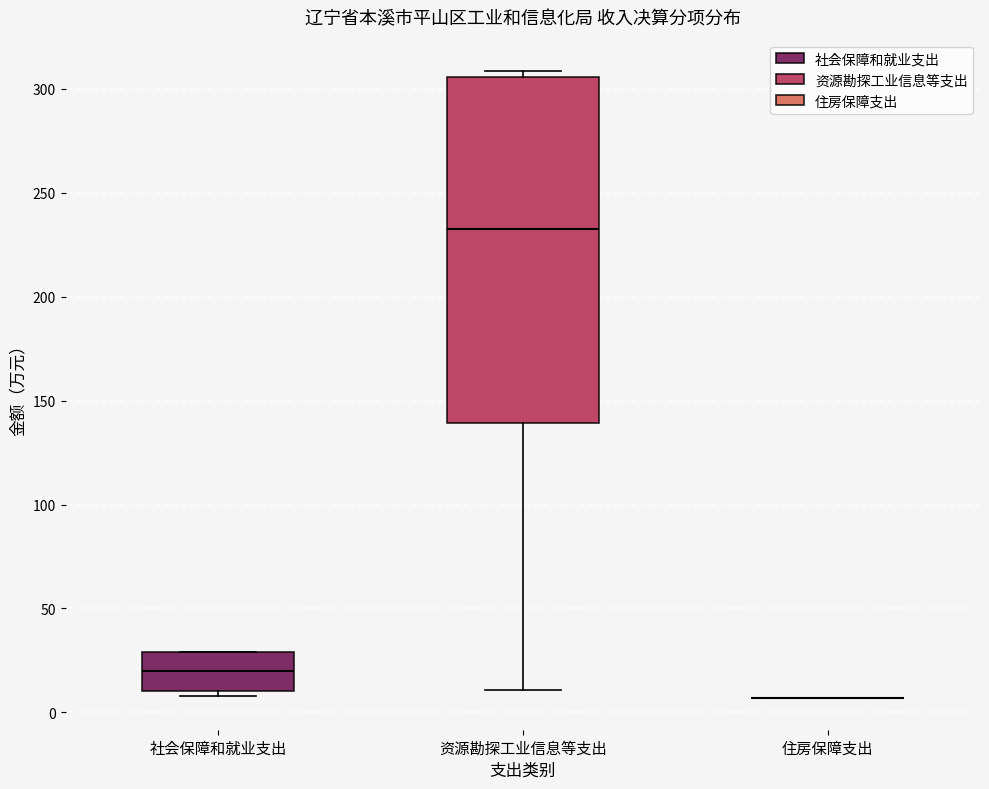

Reading left to right, read every box against the y-axis: the position of its median line, the range the box covers, and the ends of its whiskers. The values are not printed on the chart, so give them approximately, as read against the axis.

社会保障和就业支出: median 20, box 10 to 30, whiskers 10 (just below the box's lower edge) to 30
资源勘探工业信息等支出: median 235, box 140 to 305, whiskers 10 to 310
住房保障支出: box collapsed to a line at 5, whiskers 5 to 5